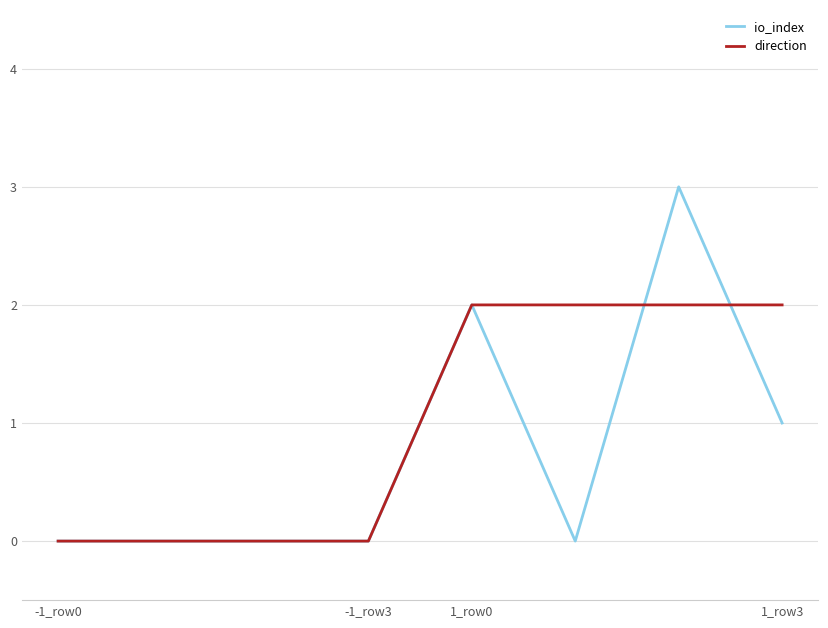

How many categories are shown in the chart?

8